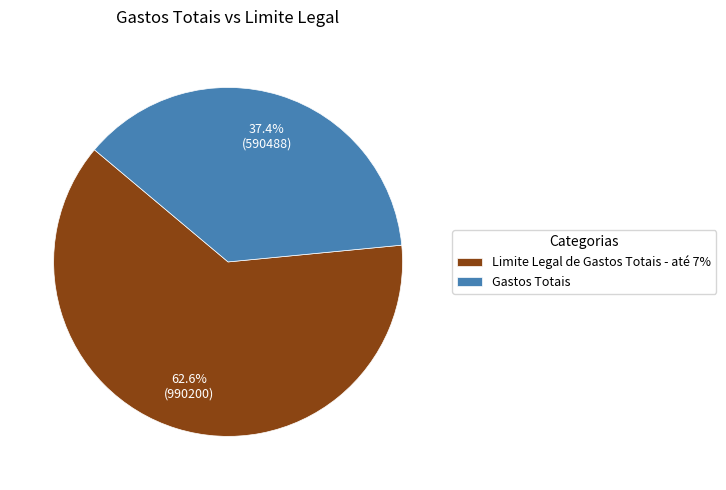

Approximately how many times larger is the value at Limite Legal de Gastos Totais - até 7% compared to Gastos Totais?

1.7